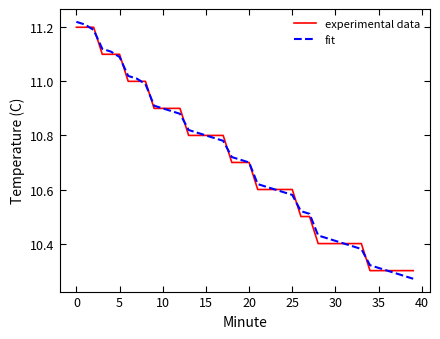

How many categories are shown in the chart?

40